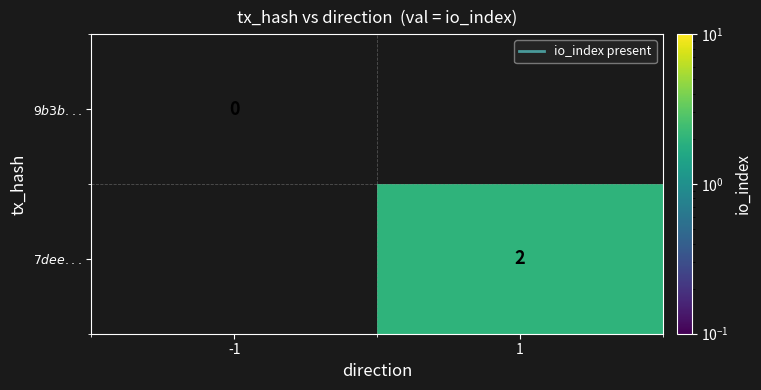

At which label does $9b3b...$ reach its minimum?

-1